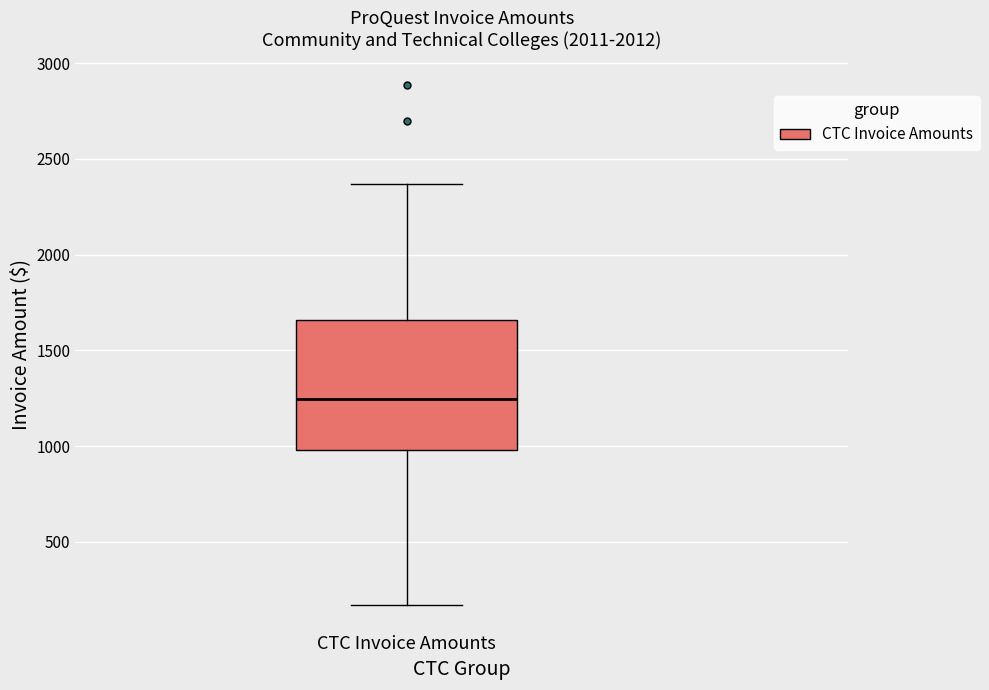

Where is the upper edge of the box for CTC Invoice Amounts on the y-axis? The values are not printed on the chart, so give them approximately, as read against the axis.

1650